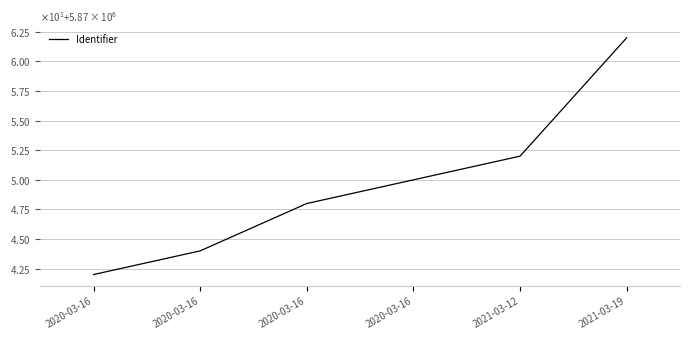

Is this an area chart (filled region under the line)?

No